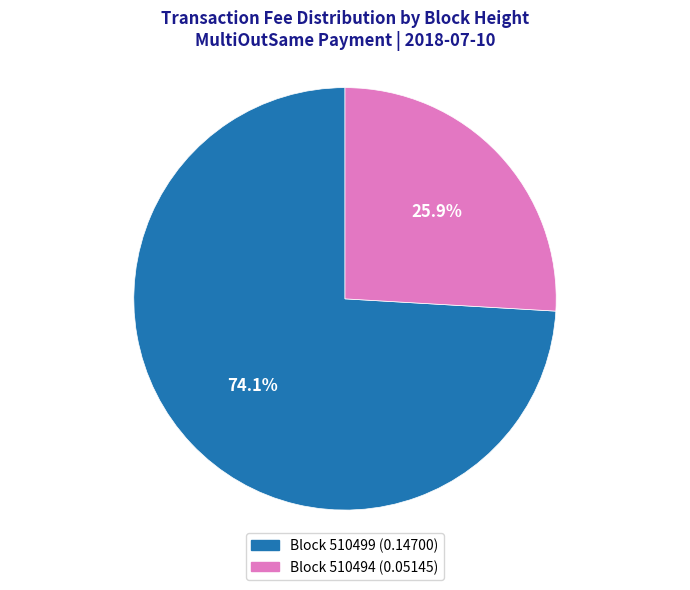

Is there a majority slice in this chart?

Yes